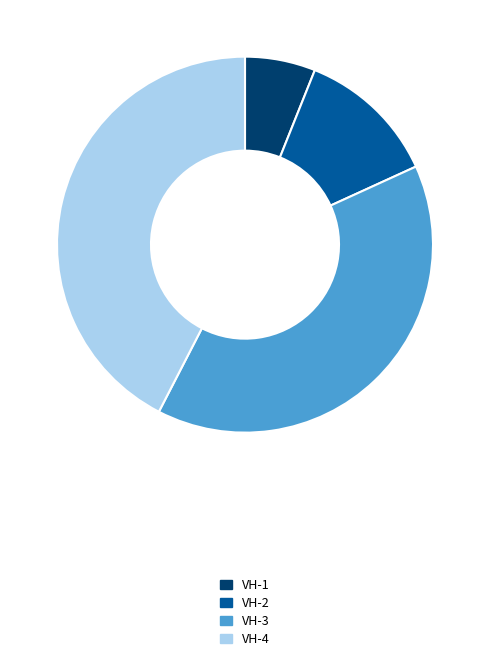

True or false: VH-4 accounts for 29% of the total.

False